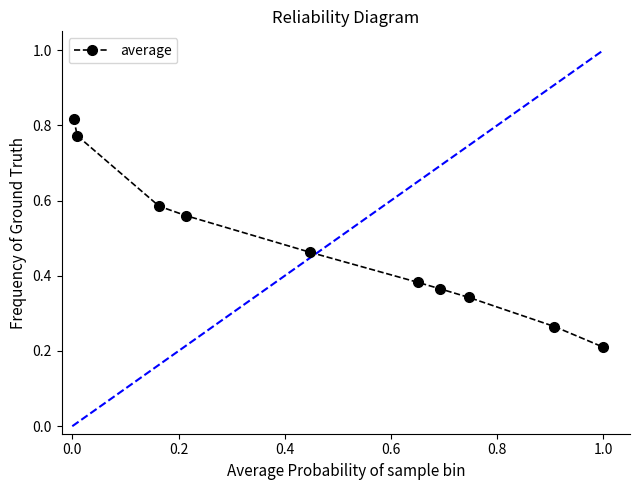

How many values are between 0 and 1?

10